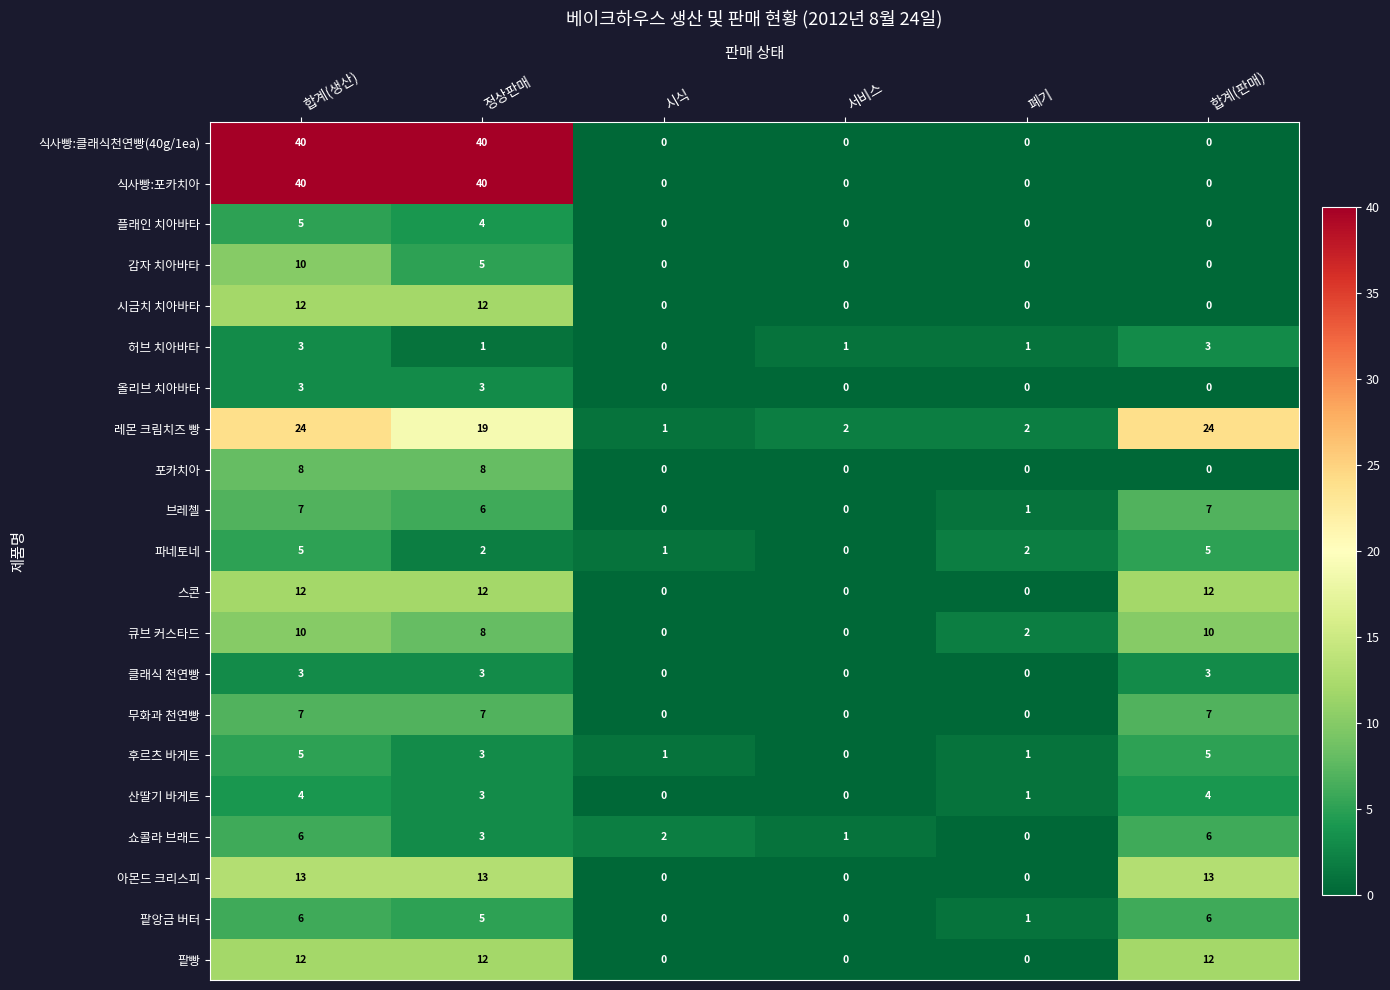

Count the 브레첼 values in the range 0 to 7.

6